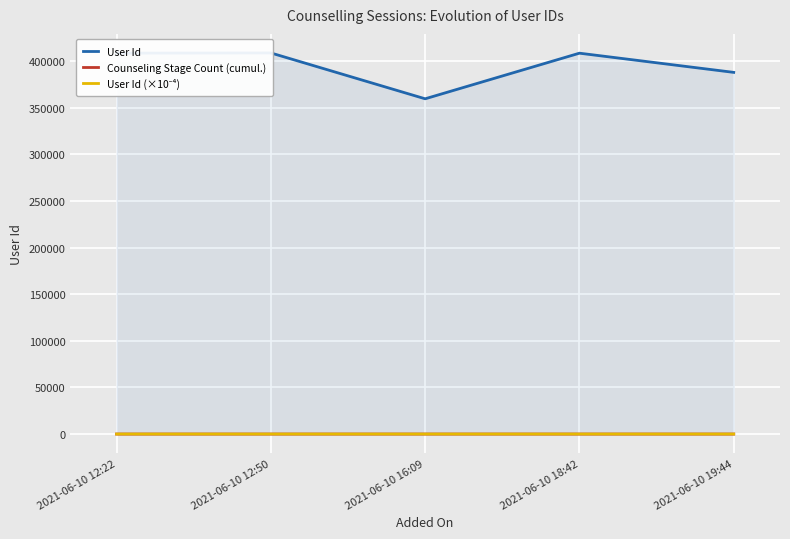

What is the difference between the maximum and minimum values in the Counseling Stage Count (cumul.) series?

3.0